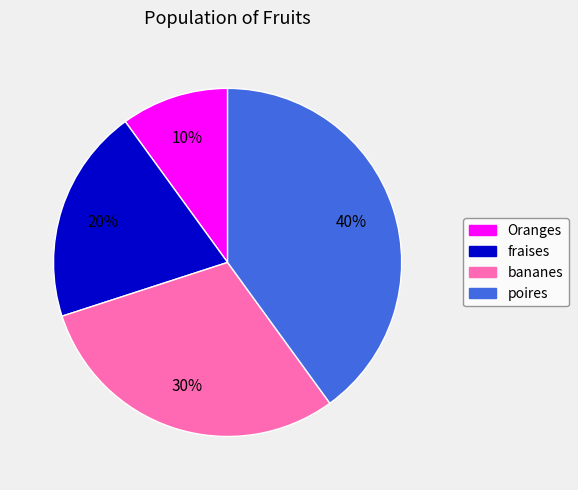

Approximately how many times larger is the value at bananes compared to Oranges?

3.0